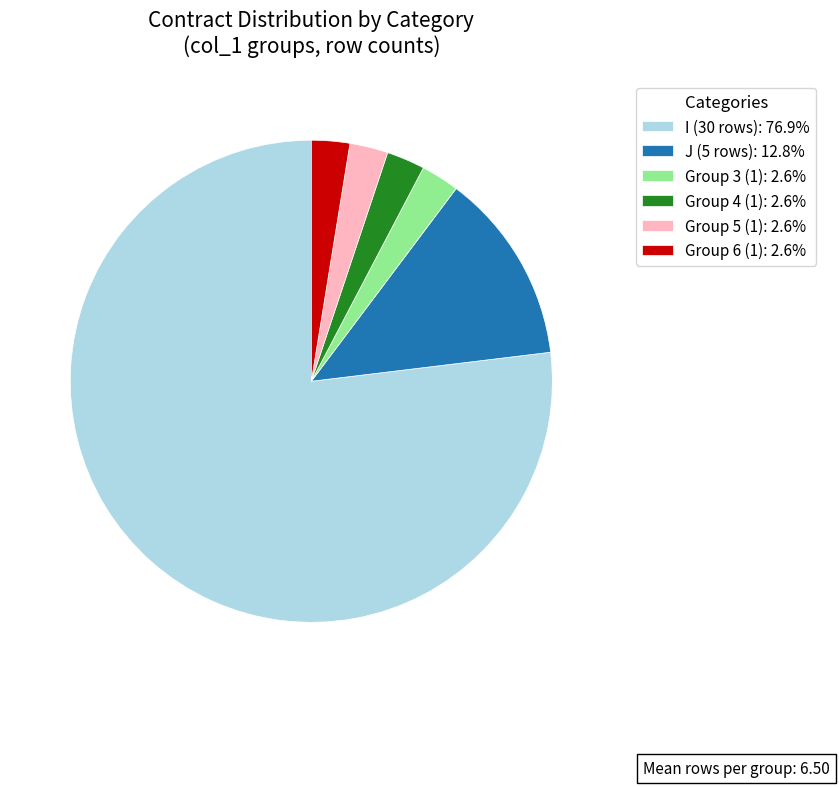

Does I (30 rows): 76.9% represent more than half of the total?

Yes